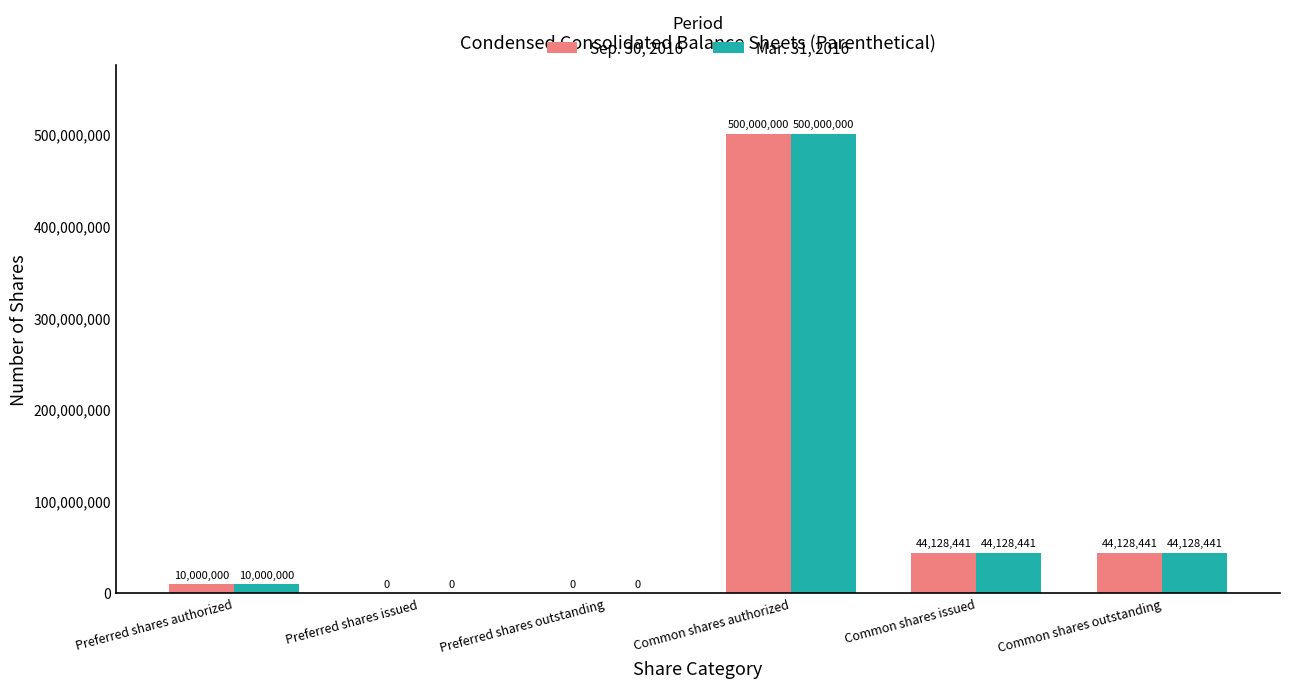

The value of Sep. 30, 2016 at Common shares issued is 20884446. True or false?

False